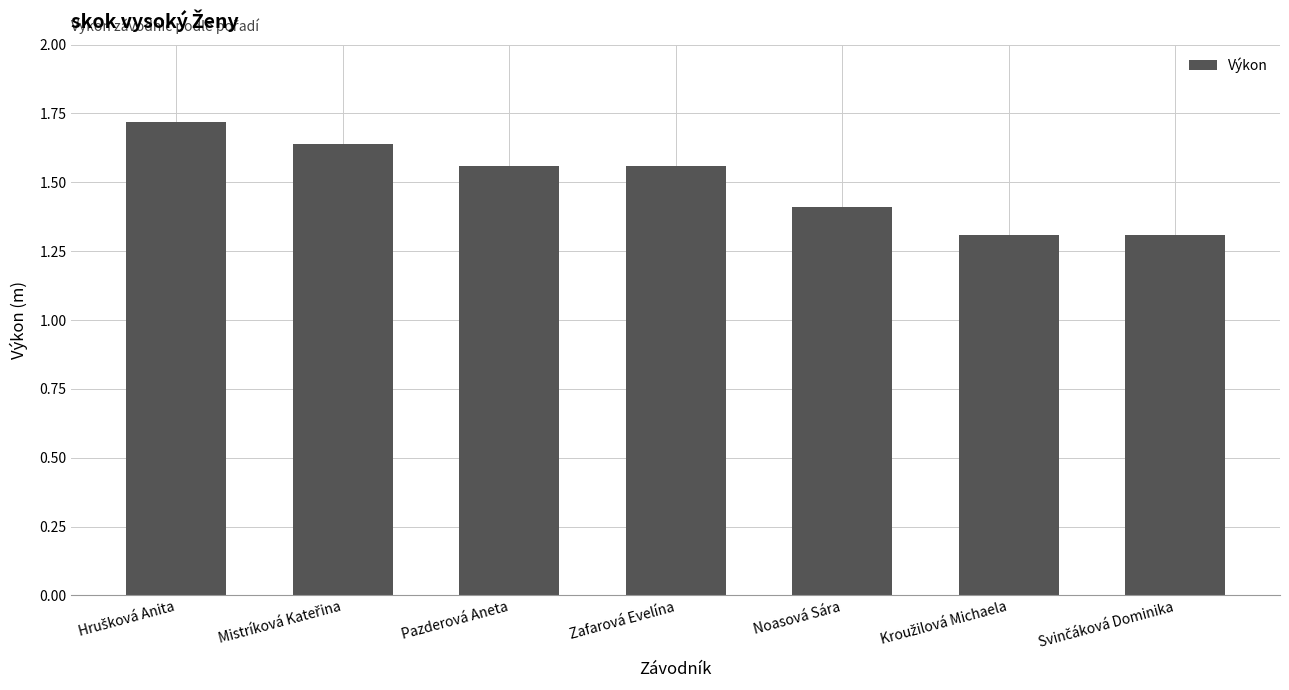

Are the bars grouped side by side (vs. stacked)?

No